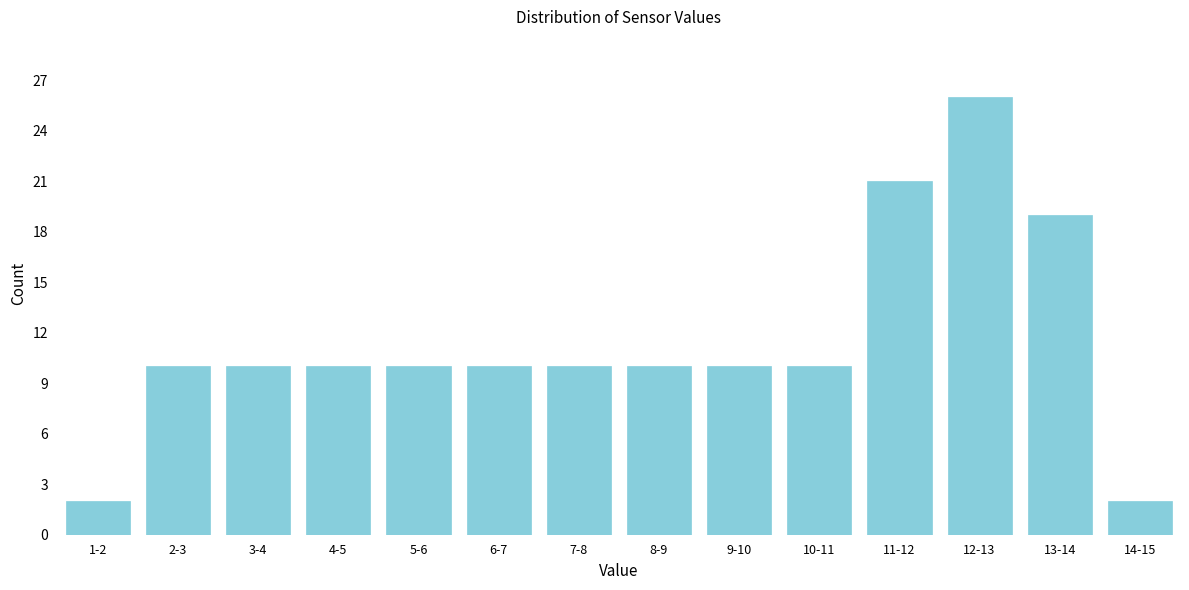

Reading left to right, what are all the values shown in this chart?

2	10	10	10	10	10	10	10	10	10	21	26	19	2